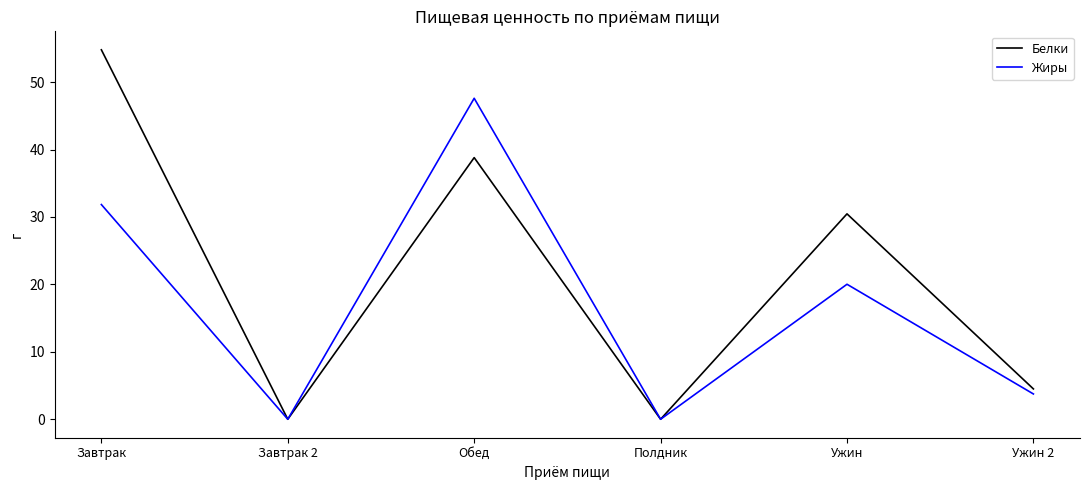

What is the average value of the Жиры series?

17.2